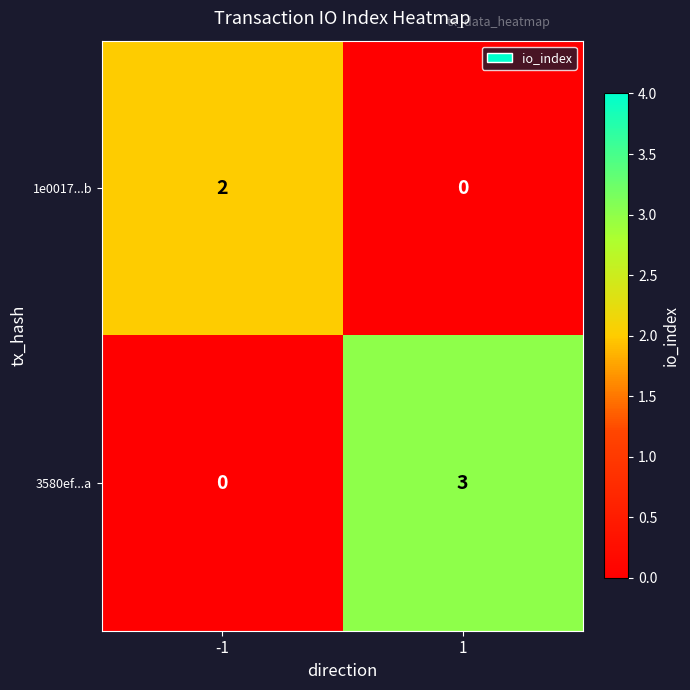

At which category is the sum across all series the highest?

1